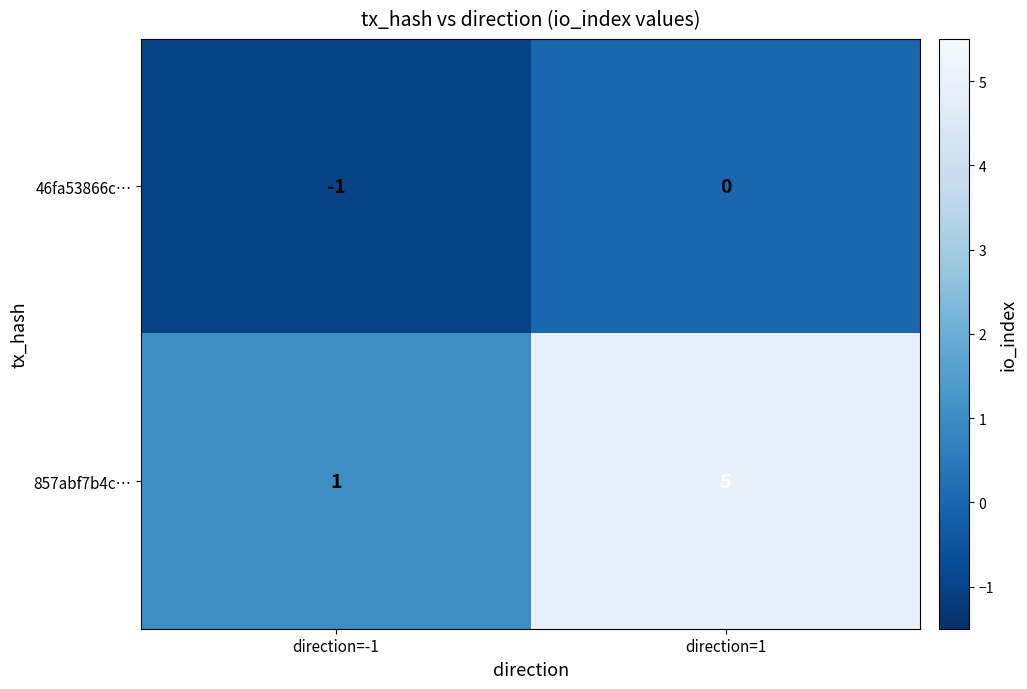

Which series has the largest total across all categories?

857abf7b4c…